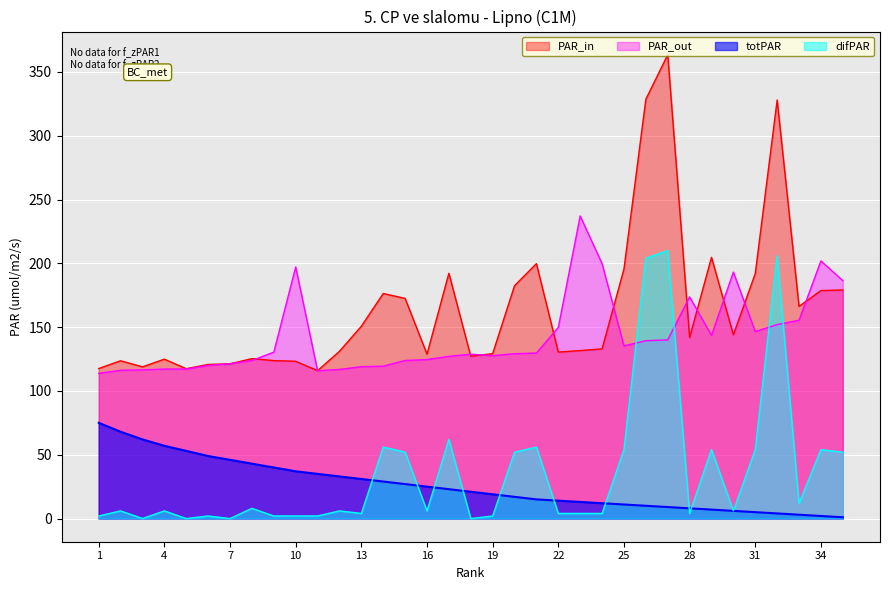

Reading left to right, list all the values displayed in this chart.

PAR_in: 117.5	123.7	118.9	124.9	117.4	120.8	121.3	125.3	123.8	123.2	115.9	131.0	150.7	176.3	172.5	128.8	192.2	127.1	129.2	182.4	199.8	130.4	131.6	132.9	195.5	328.6	363.5	141.9	204.7	144.0	192.0	328.0	166.3	178.6	179.1
PAR_out: 113.8	116.2	116.5	117.2	117.2	120.0	121.3	123.8	130.4	197.1	115.9	116.8	119.0	119.4	123.8	124.6	127.1	128.8	127.7	129.2	129.7	149.8	237.1	199.8	135.3	139.4	140.0	173.7	143.6	193.1	146.5	152.0	155.4	201.9	186.5
totPAR: 75.0	68.0	62.0	57.0	53.0	49.0	46.0	43.0	40.0	37.0	35.0	33.0	31.0	29.0	27.0	25.0	23.0	21.0	19.0	17.0	15.0	14.0	13.0	12.0	11.0	10.0	9.0	8.0	7.0	6.0	5.0	4.0	3.0	2.0	1.0
difPAR: 2.0	6.0	0.0	6.0	0.0	2.0	0.0	8.0	2.0	2.0	2.0	6.0	4.0	56.0	52.0	6.0	62.0	0.0	2.0	52.0	56.0	4.0	4.0	4.0	54.0	204.0	210.0	4.0	54.0	6.0	54.0	206.0	12.0	54.0	52.0